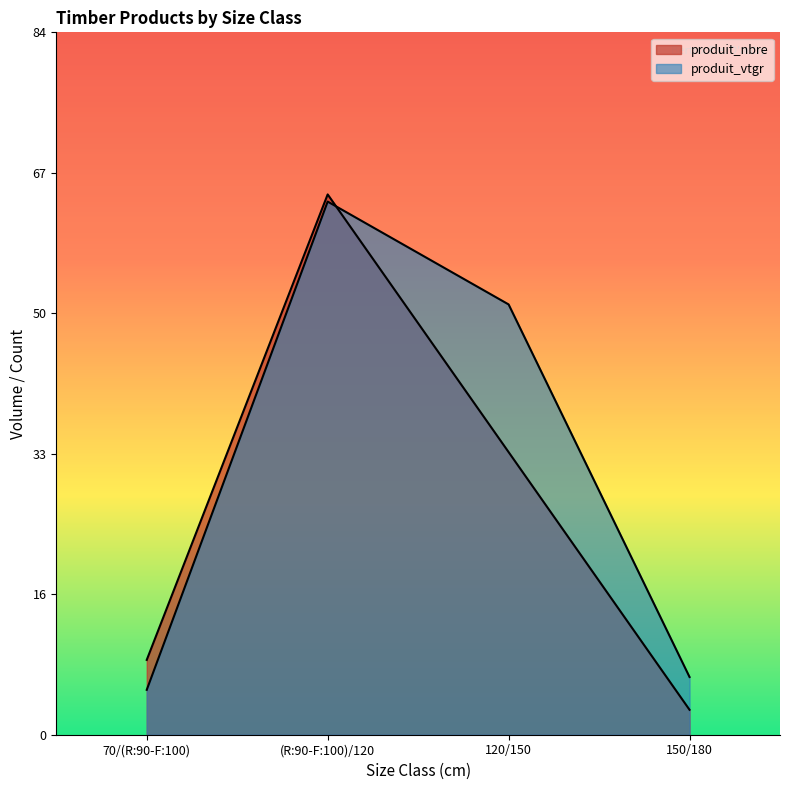

At which label does produit_vtgr reach its minimum?

70/(R:90-F:100)